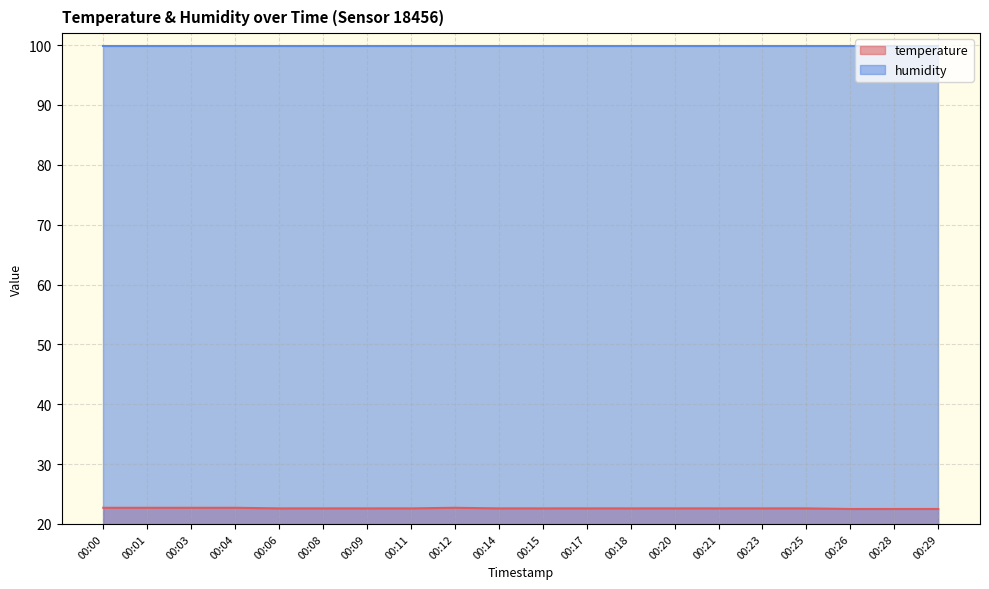

What is the sum of the values at 00:18 and 00:17?

45.2